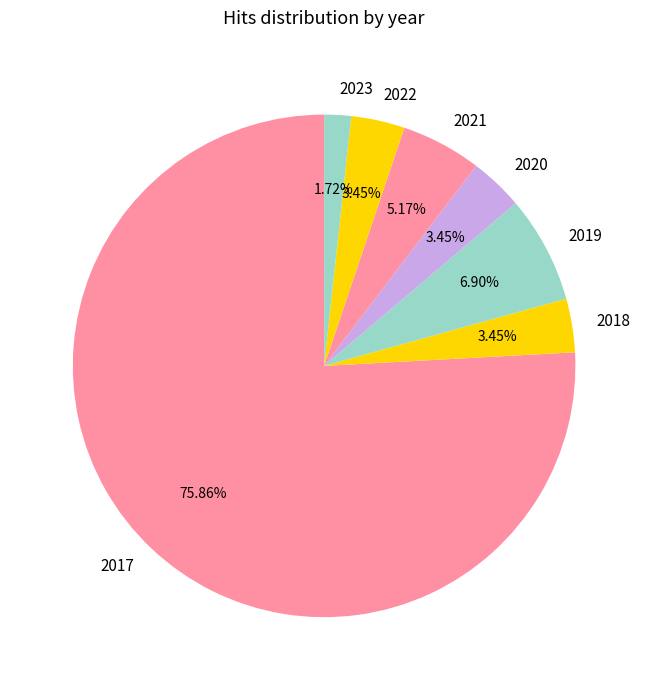

Which category has the biggest portion of the pie?

2017